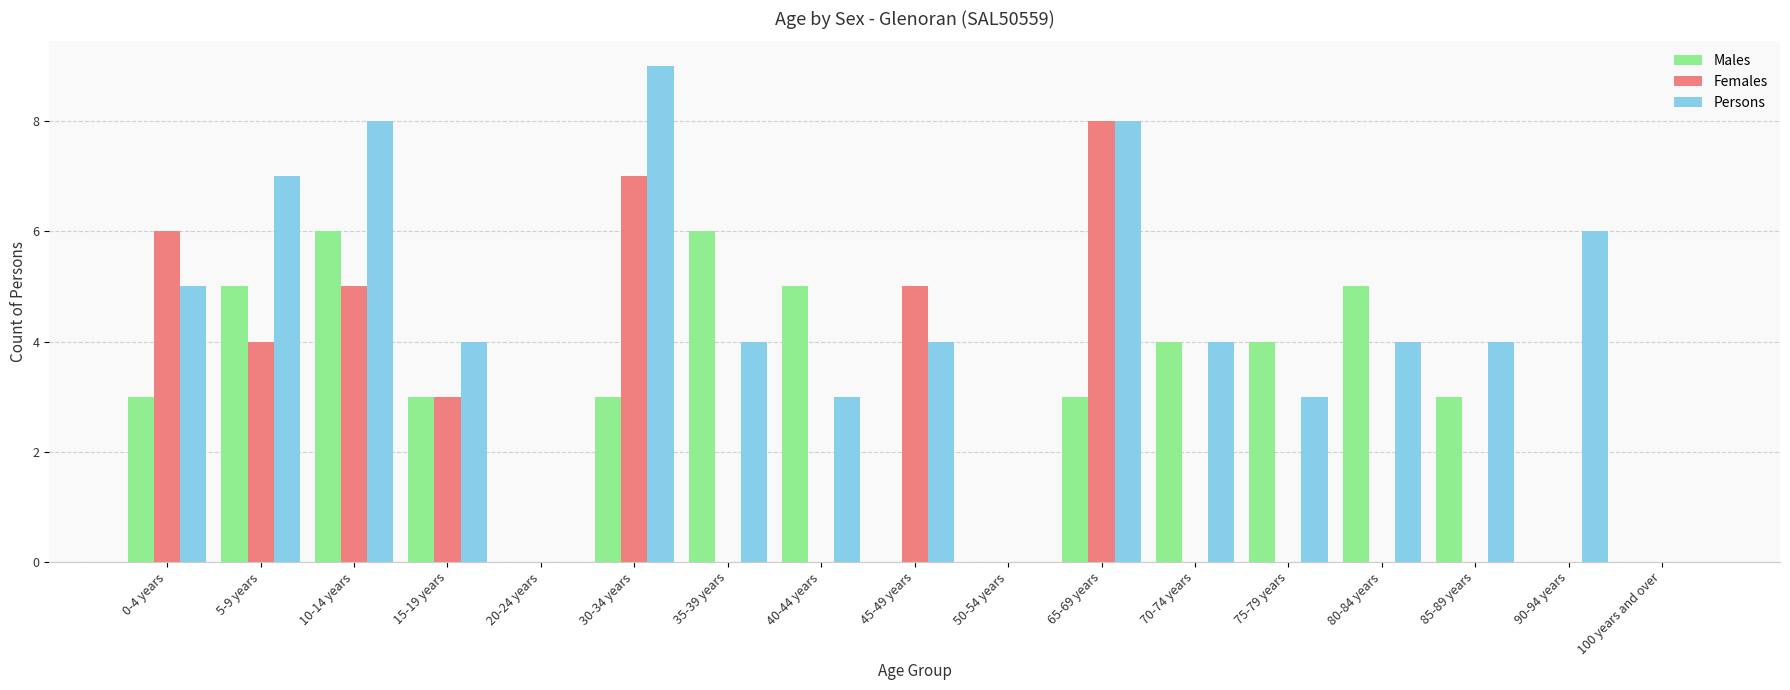

Reading right to left, transcribe all the data shown in this chart.

Males: 100 years and over=0	90-94 years=0	85-89 years=3	80-84 years=5	75-79 years=4	70-74 years=4	65-69 years=3	50-54 years=0	45-49 years=0	40-44 years=5	35-39 years=6	30-34 years=3	20-24 years=0	15-19 years=3	10-14 years=6	5-9 years=5	0-4 years=3
Females: 100 years and over=0	90-94 years=0	85-89 years=0	80-84 years=0	75-79 years=0	70-74 years=0	65-69 years=8	50-54 years=0	45-49 years=5	40-44 years=0	35-39 years=0	30-34 years=7	20-24 years=0	15-19 years=3	10-14 years=5	5-9 years=4	0-4 years=6
Persons: 100 years and over=0	90-94 years=6	85-89 years=4	80-84 years=4	75-79 years=3	70-74 years=4	65-69 years=8	50-54 years=0	45-49 years=4	40-44 years=3	35-39 years=4	30-34 years=9	20-24 years=0	15-19 years=4	10-14 years=8	5-9 years=7	0-4 years=5